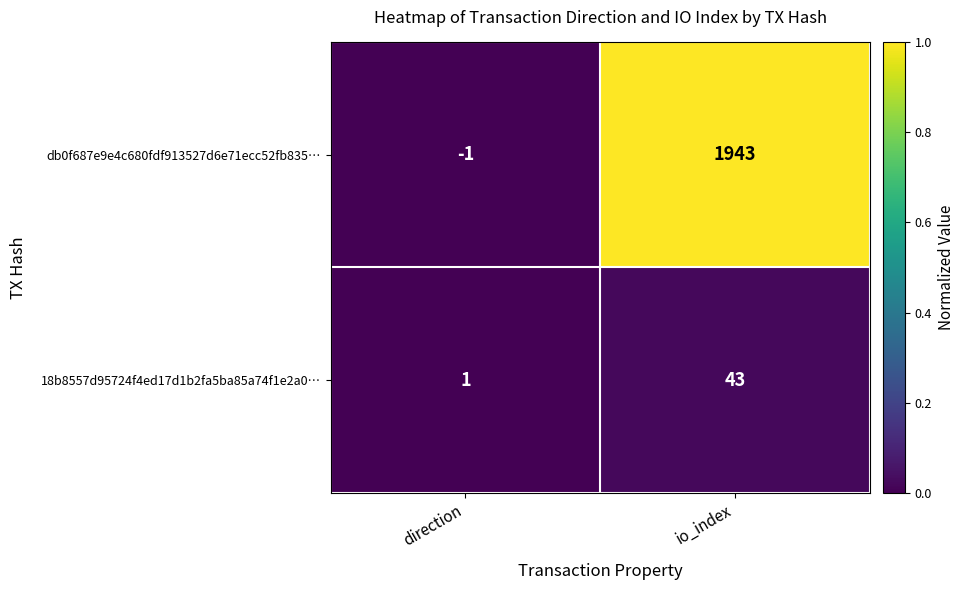

Is it true that 18b8557d95724f4ed17d1b2fa5ba85a74f1e2a0… equals 1 at direction?

True